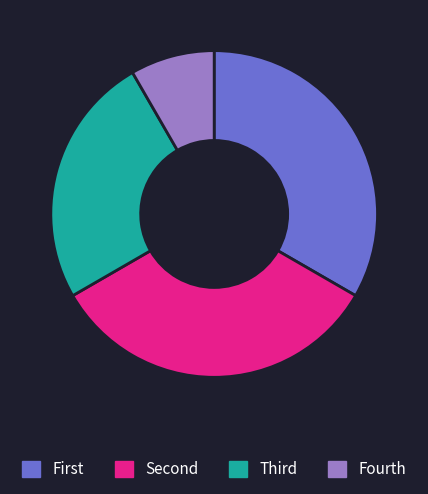

Is there a majority slice in this chart?

No